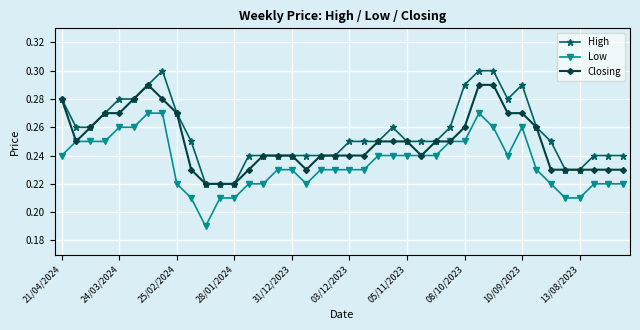

Rank the series by their average value, from lowest to highest.

Low, Closing, High